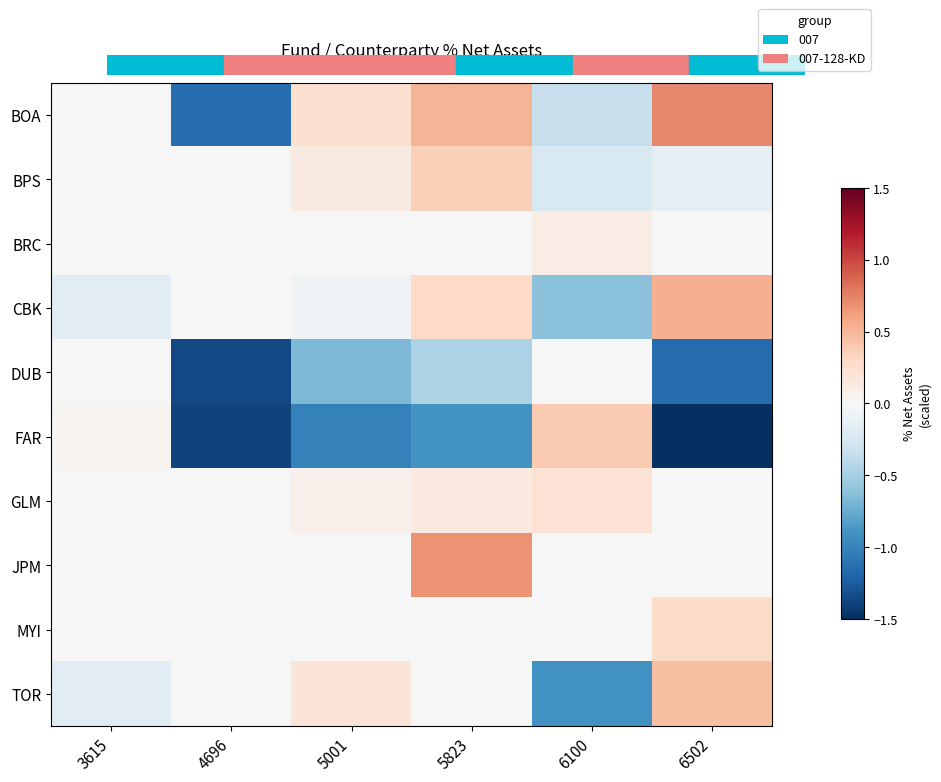

At which category does the chart reach its minimum across all series?

6502